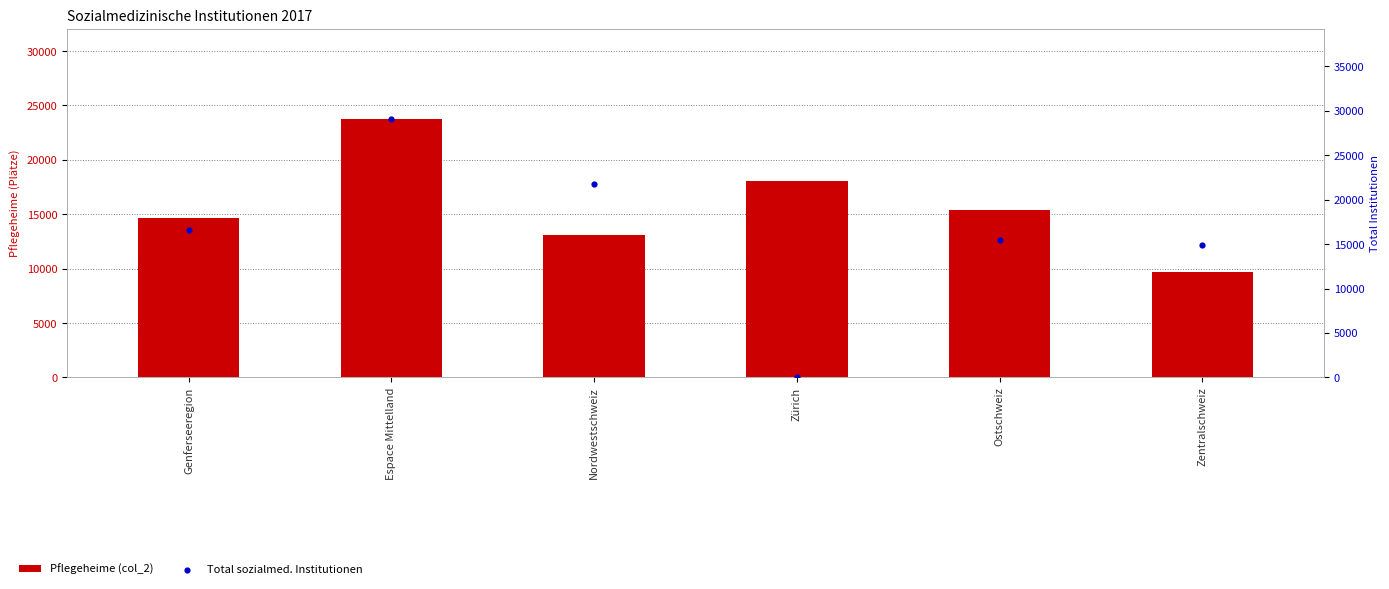

What is the total value across all series at Espace Mittelland?

52775